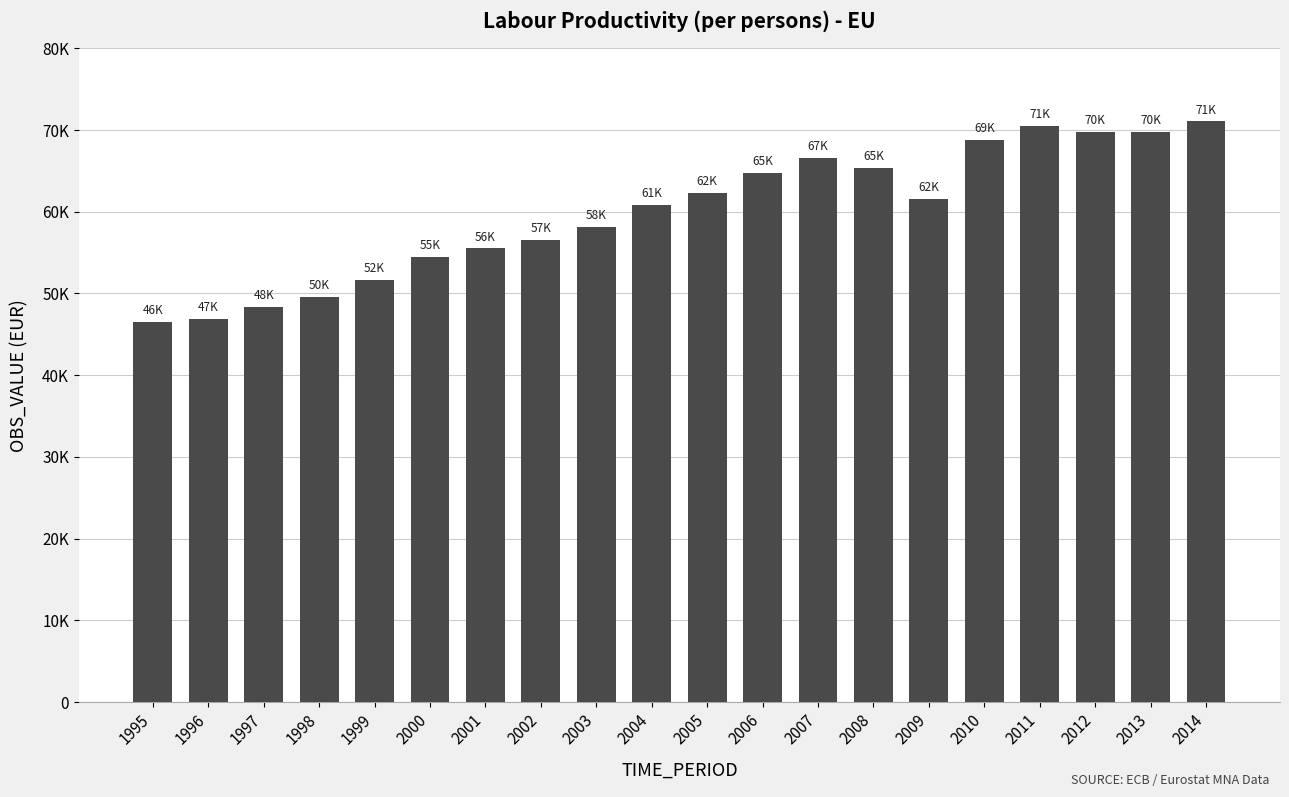

Which has a higher value, 1997 or 1999?

1999